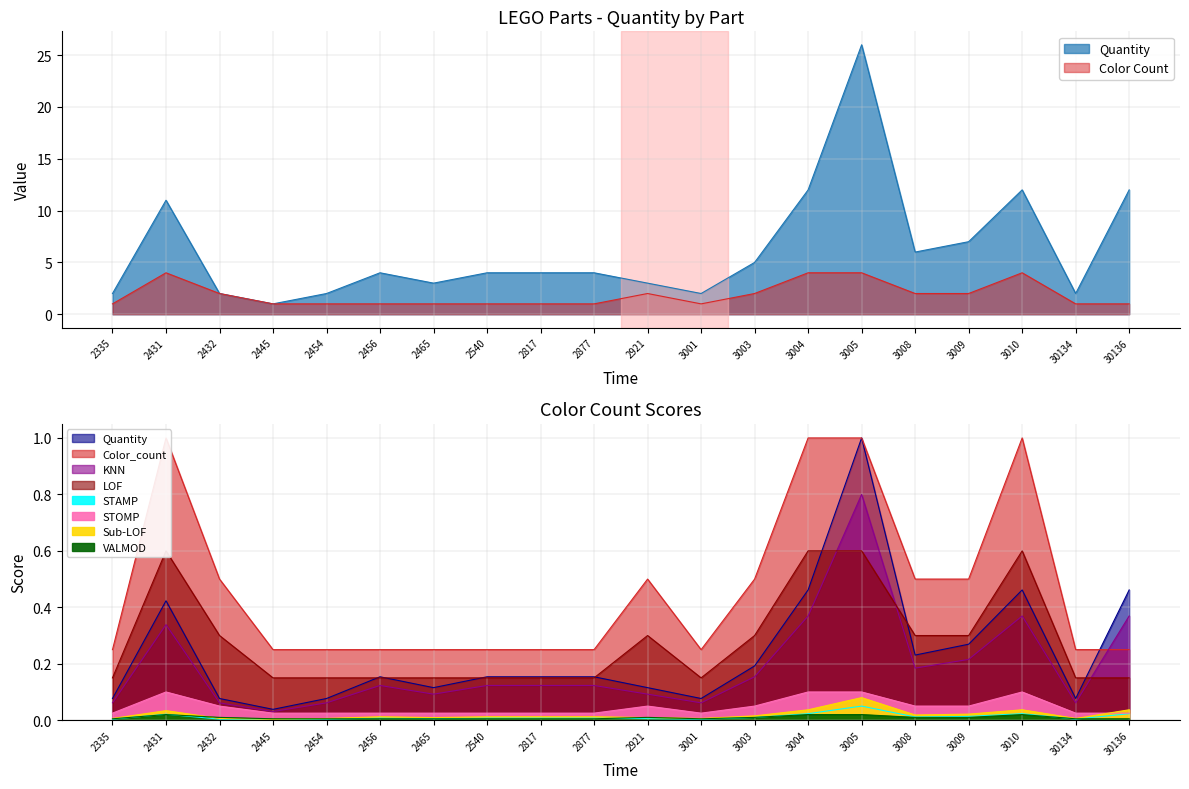

What is the difference between the Color_count values at 2454 and 2921?

1